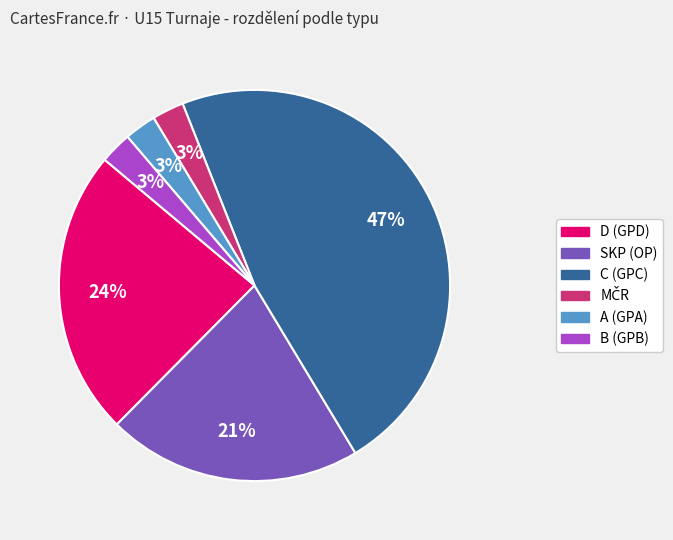

Is there any slice that represents more than half of the pie?

No